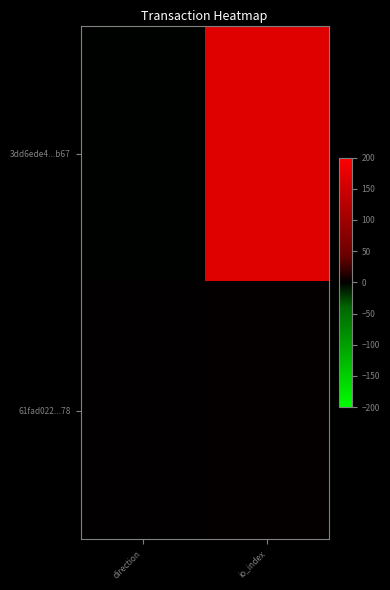

At direction, list the series in order from smallest to largest.

3dd6ede4...b67, 61fad022...78